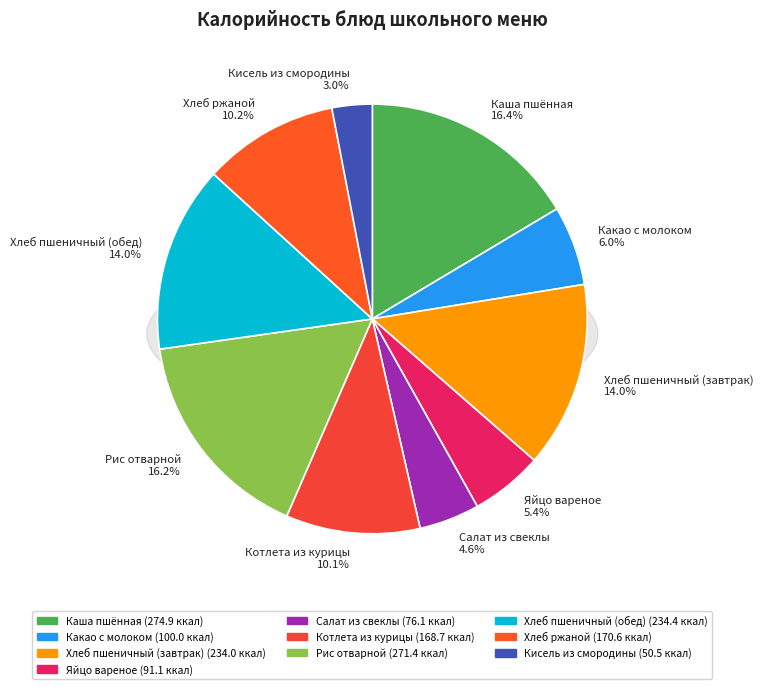

Combined, do Яйцо вареное and Хлеб пшеничный (завтрак) account for over 50%?

No